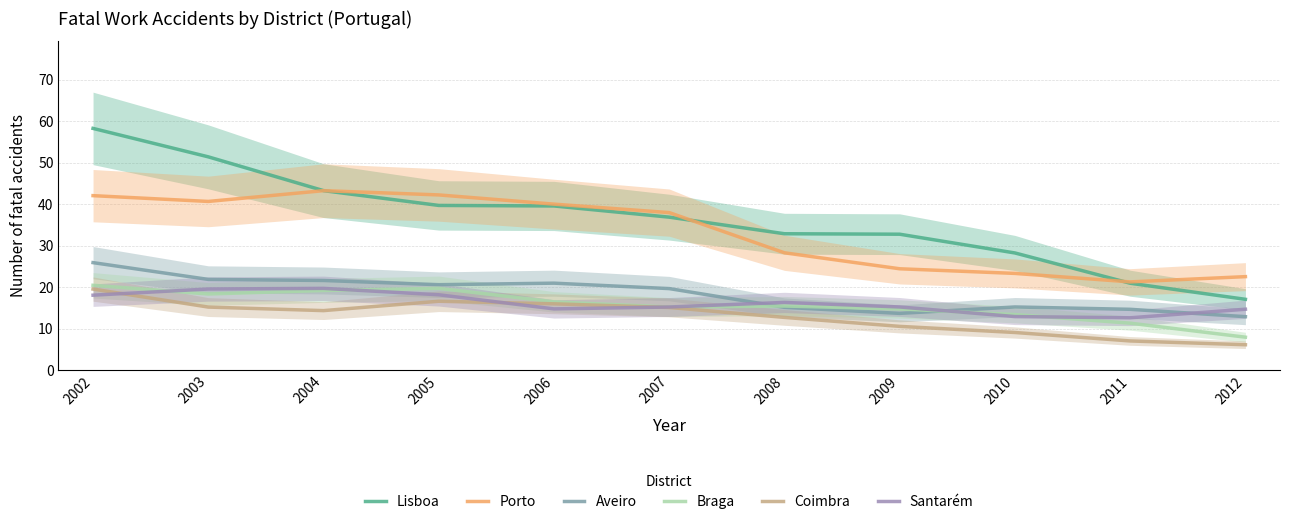

Which series has the widest spread of values?

Lisboa